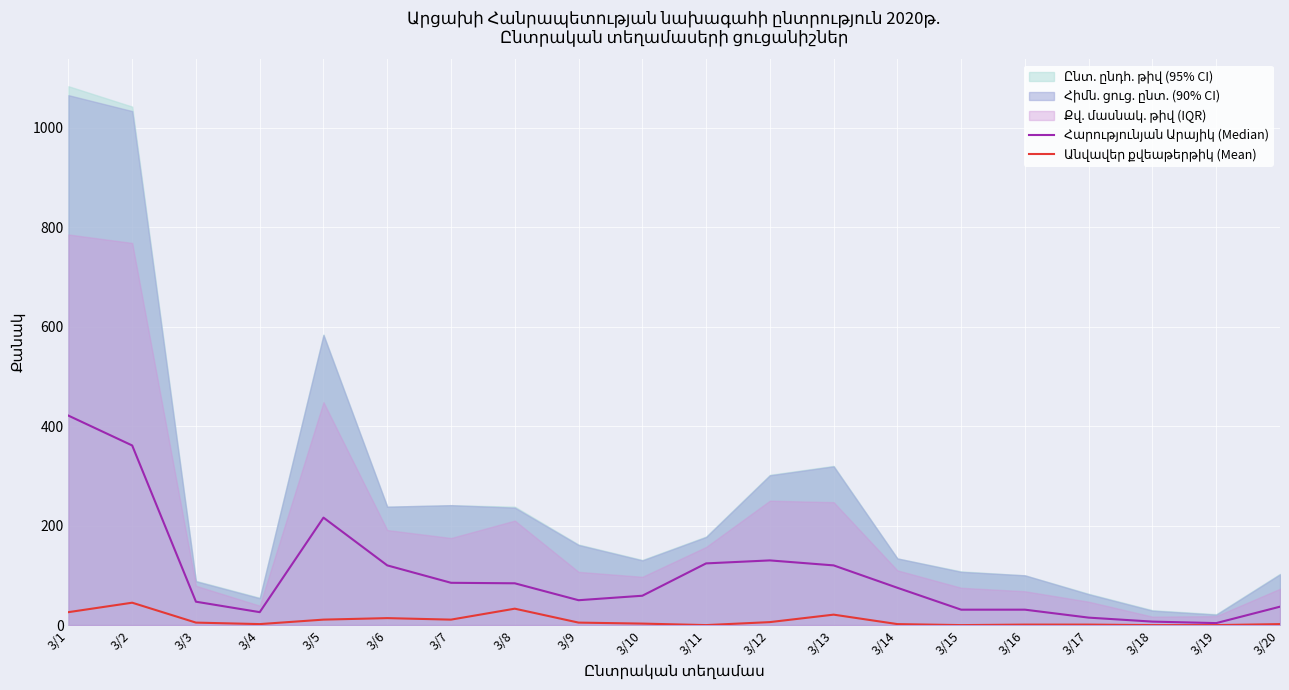

Is the value of Անվավեր քվեաթերթիկ (Mean) at 3/5 greater than the value of Հարությունյան Արայիկ (Median) at 3/4?

No